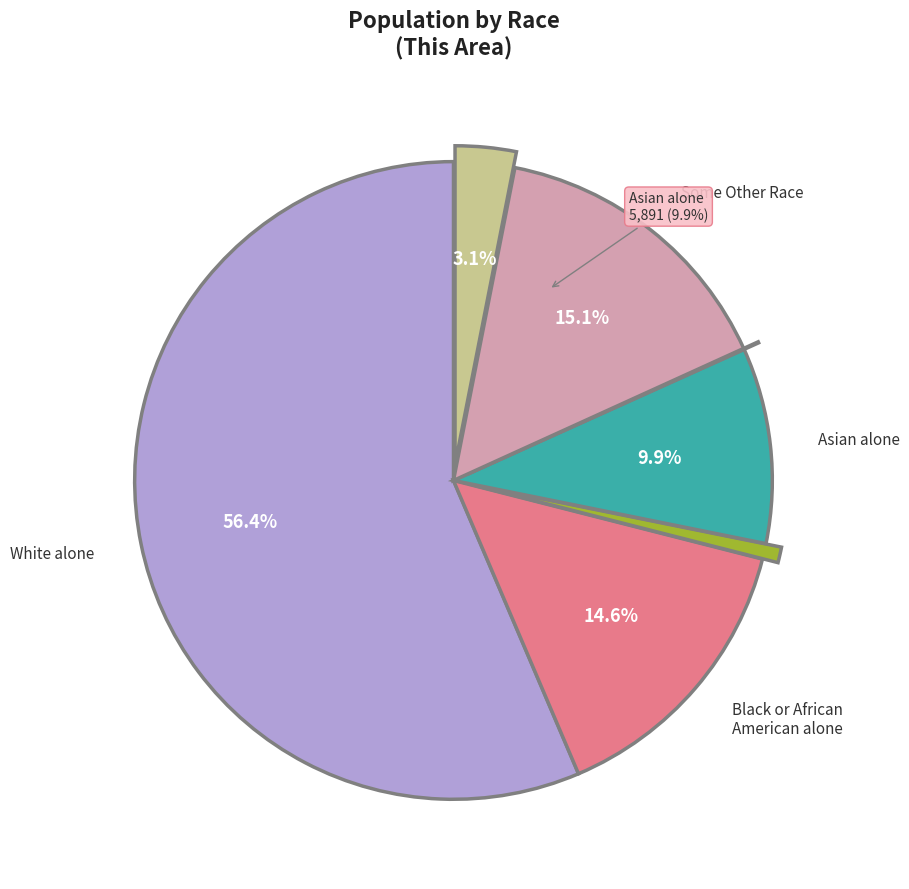

To the nearest percent, what percentage of the pie is Black or African American alone?

15%